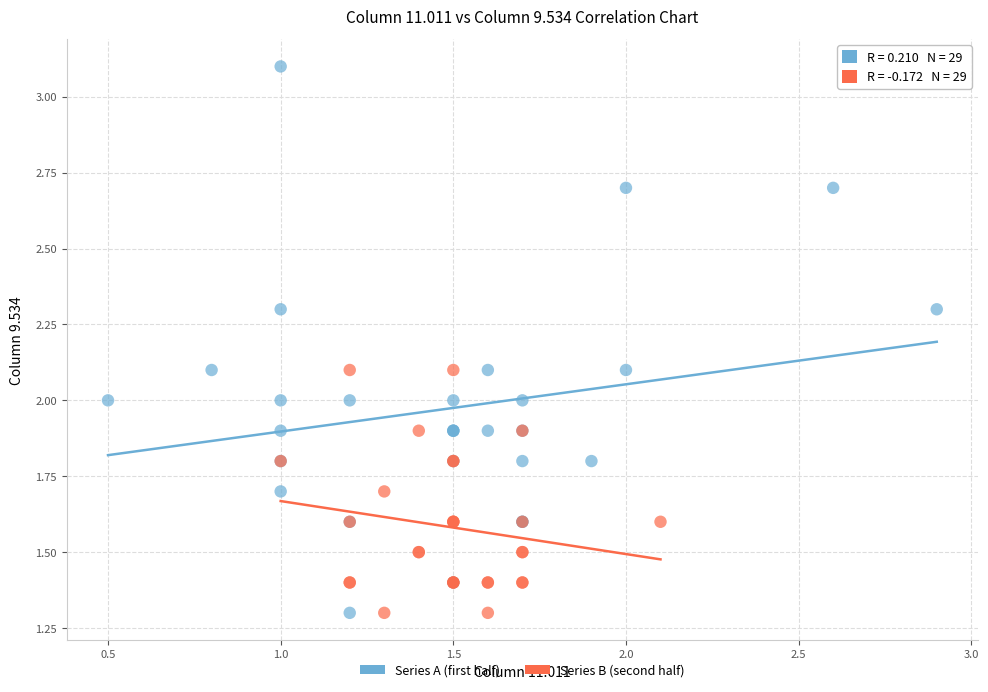

Which series has the largest Y range (max minus min)?

Series A (first half)